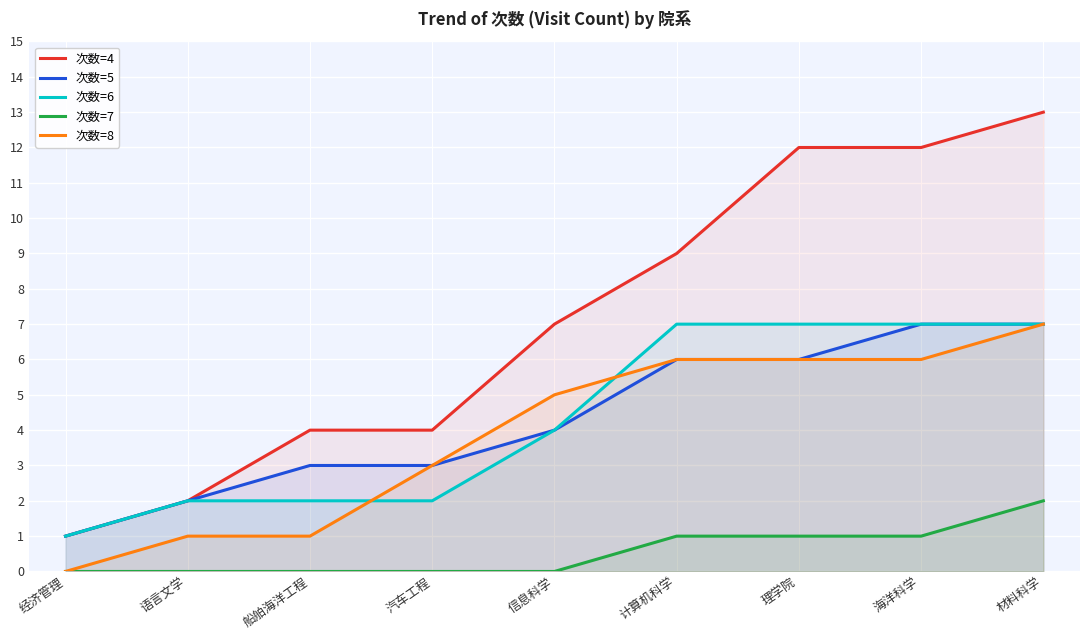

What is the maximum value shown in the chart?

13